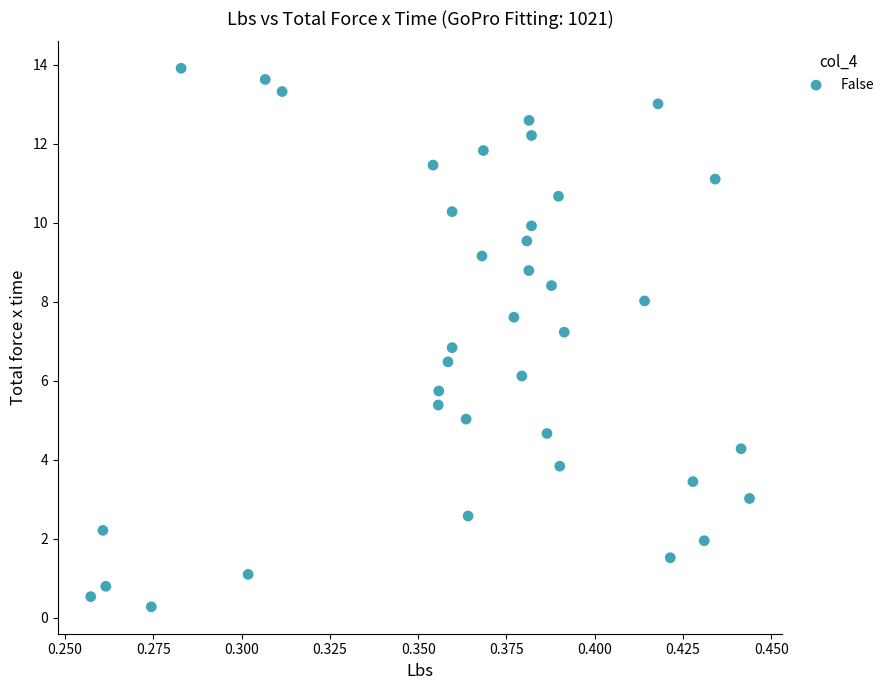

What is the range of Y values (max minus min)?

13.6